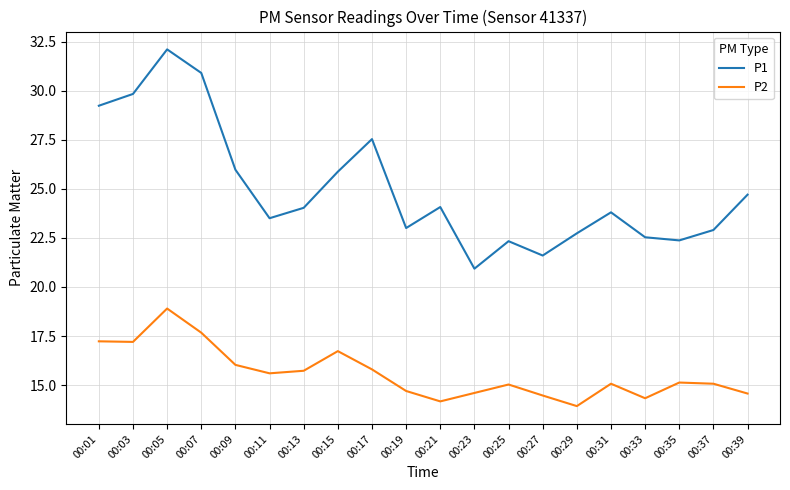

Is it true that P1 equals 31.4 at 00:19?

False